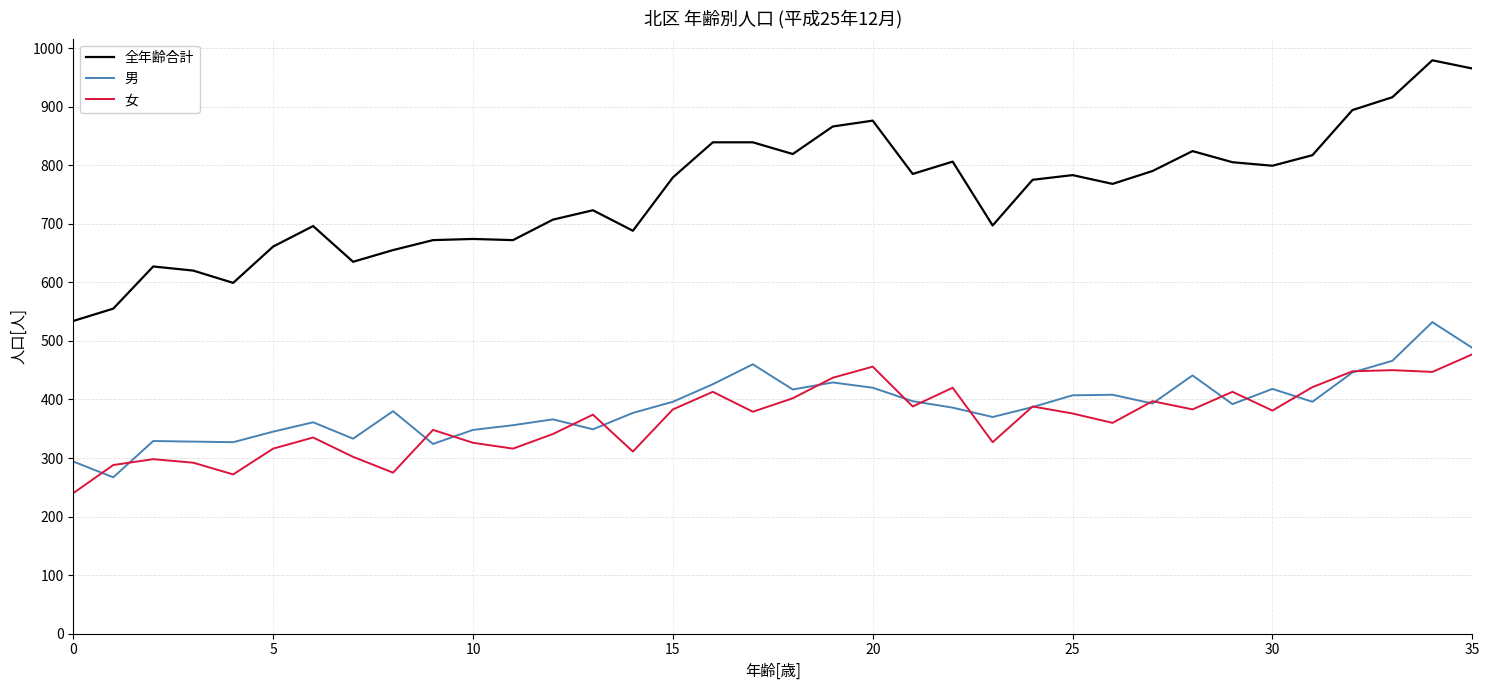

What is the smallest value displayed?

240